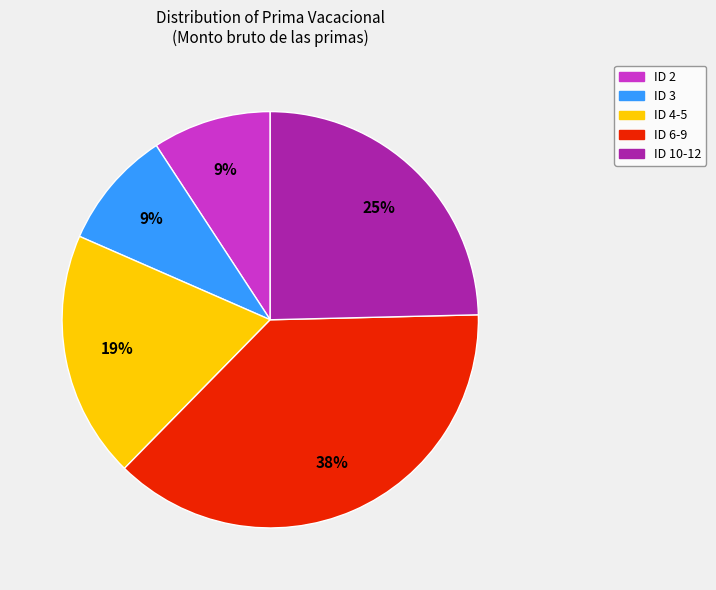

How many slices are in this pie chart?

5